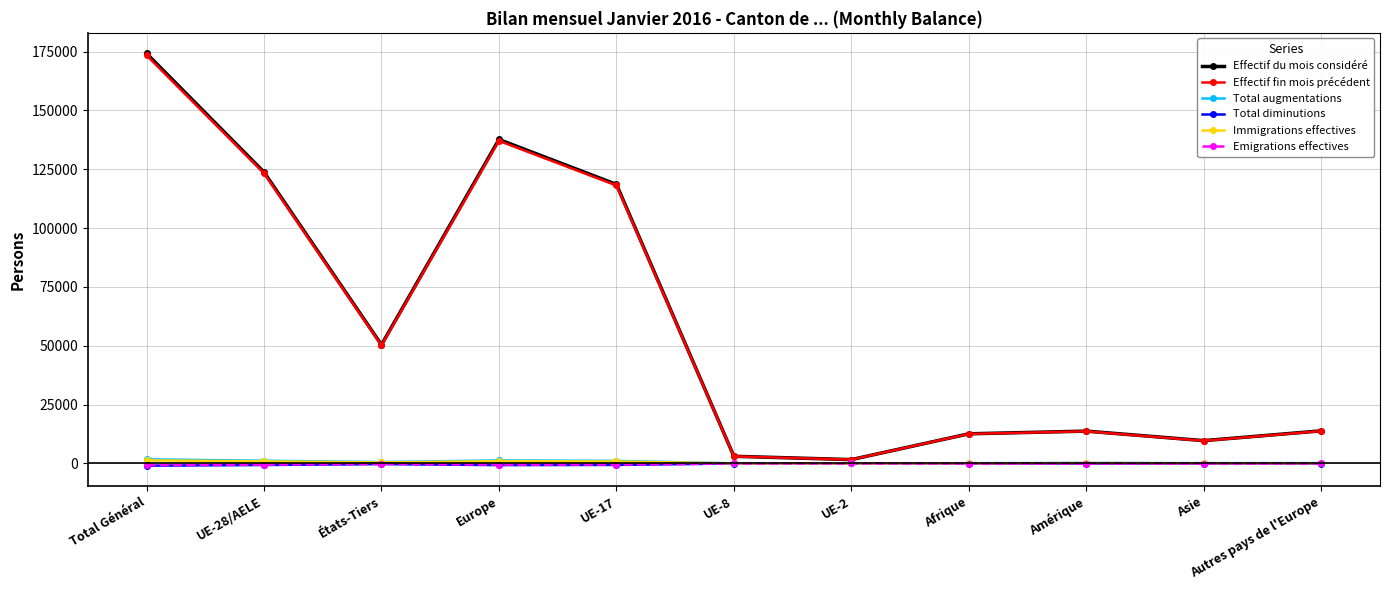

At how many categories does at least one series exceed 87487?

4